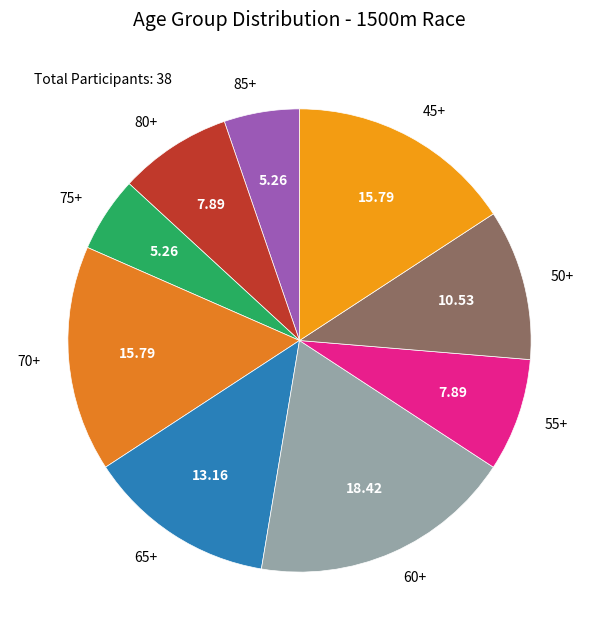

Do 45+ and 60+ together represent more than half of the pie?

No